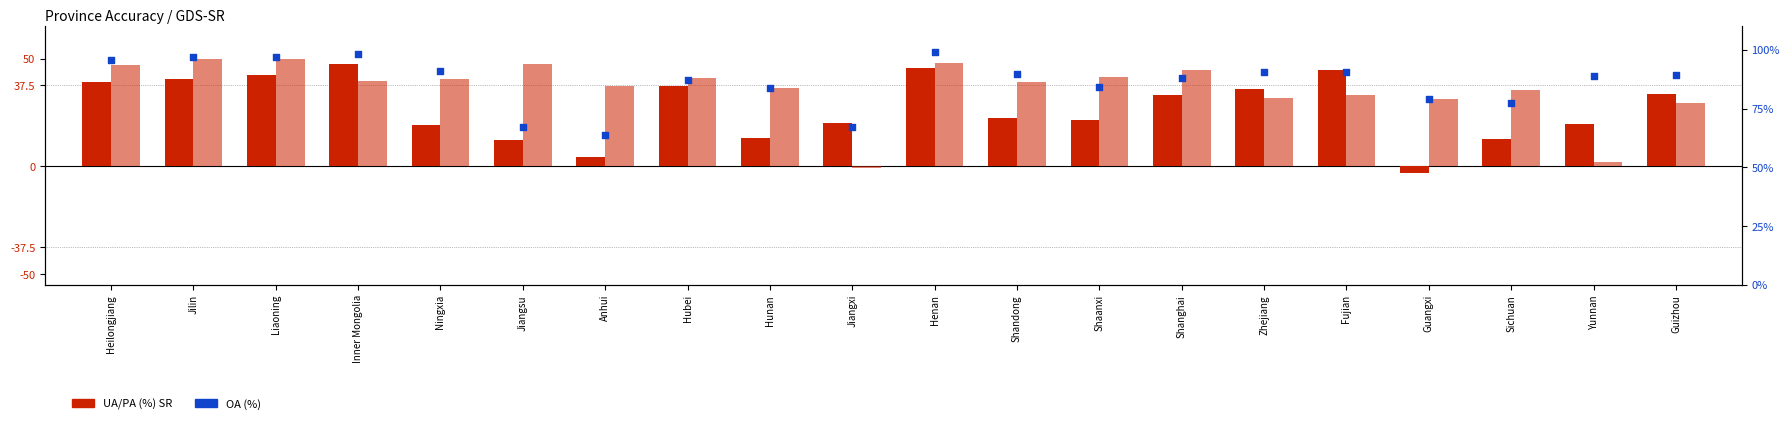

Which series reaches the maximum Y coordinate?

PA (%) SR